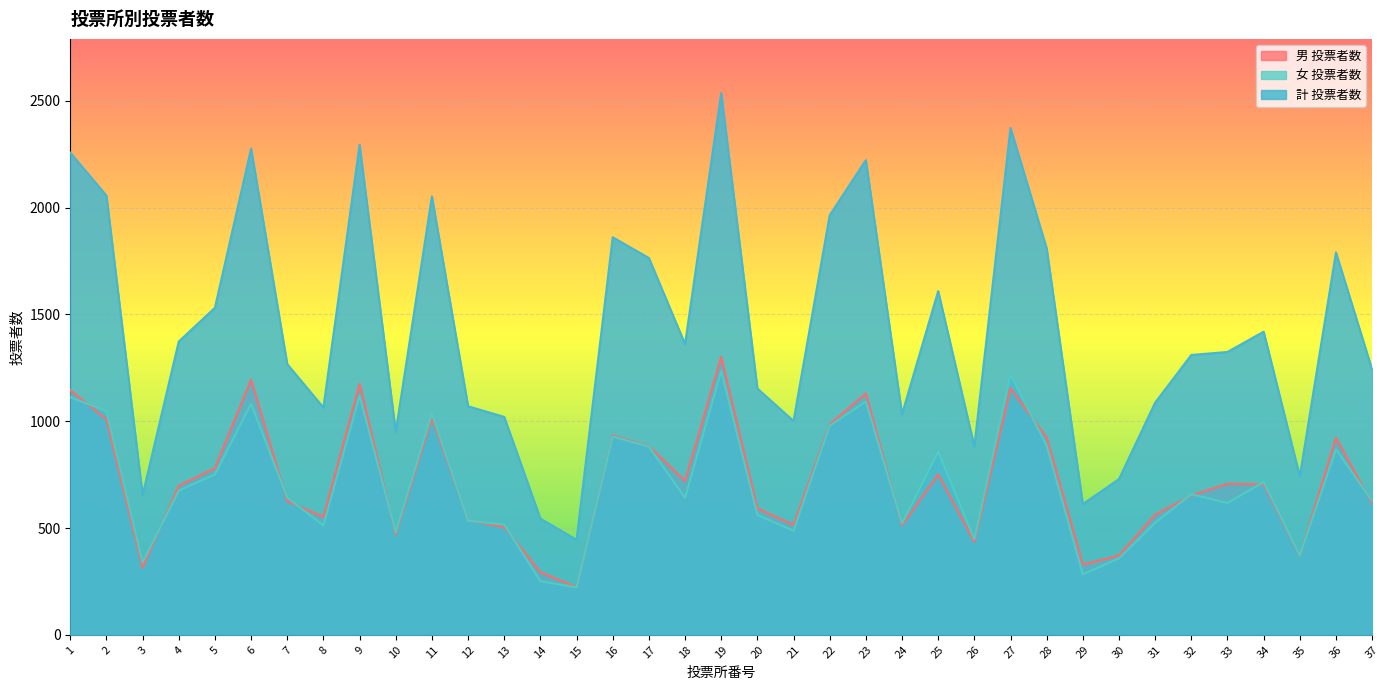

Count the number of categories in the chart.

37